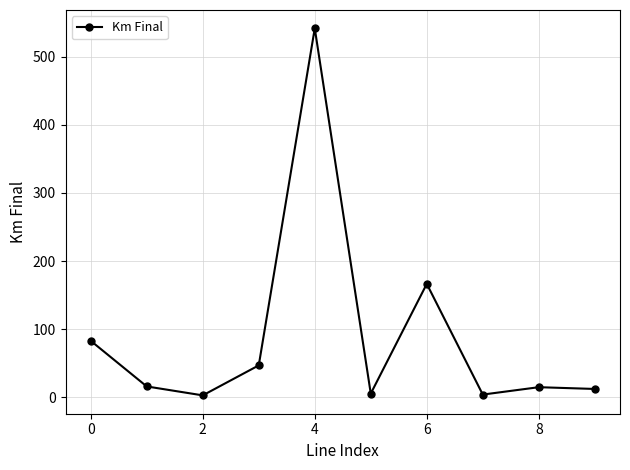

What is the difference between the maximum and minimum values?

538.4